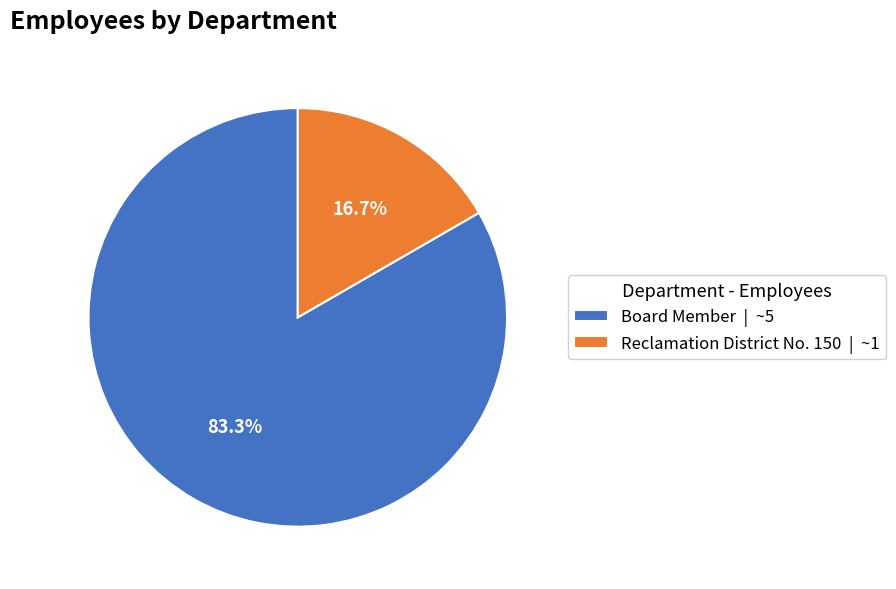

What percentage do Reclamation District No. 150 and Board Member together represent?

100.0%